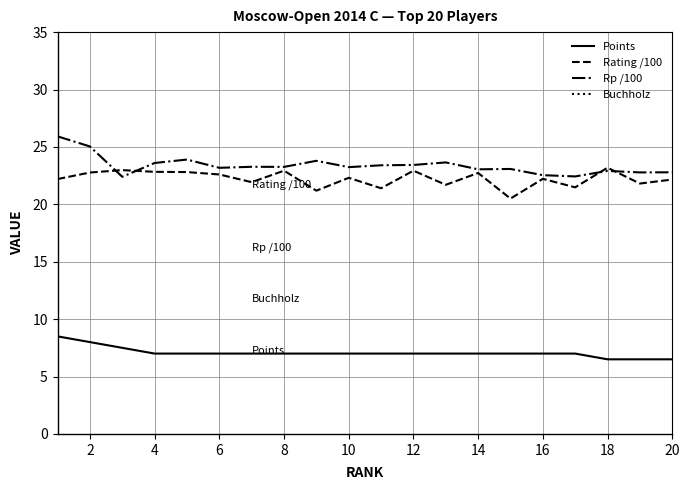

What is the lowest value of the Rating /100 series?

20.5